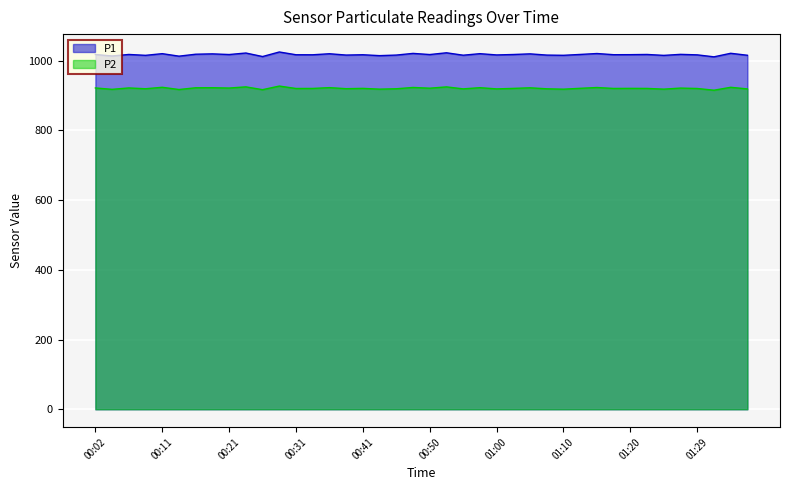

What are all the series names shown in the legend?

P1, P2